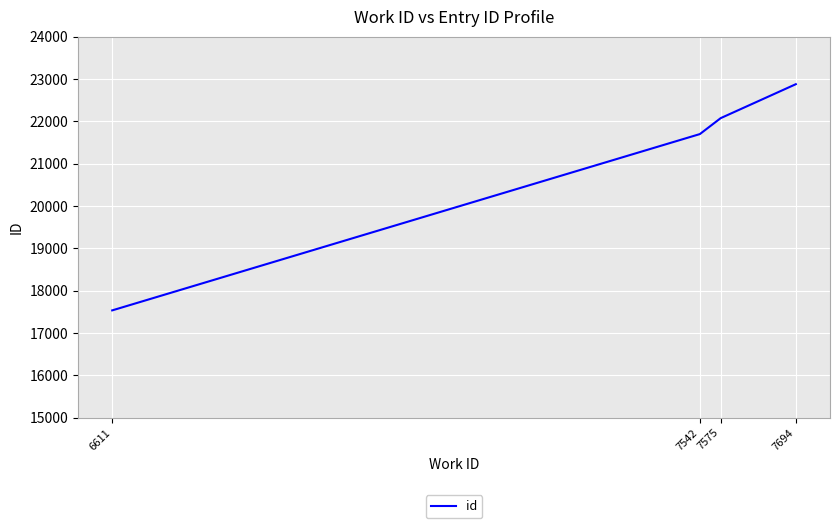

What value does the data have at 7694, to the nearest 50?

22900